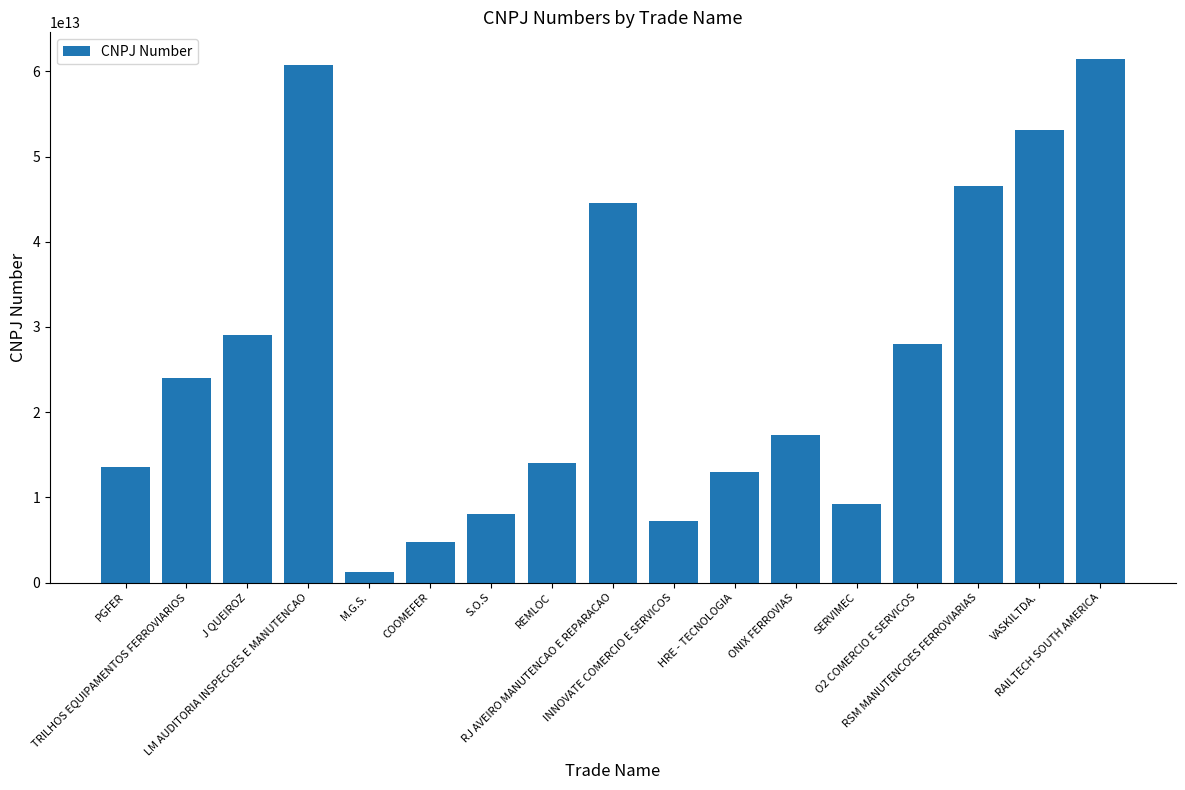

Does the chart contain any negative values?

No